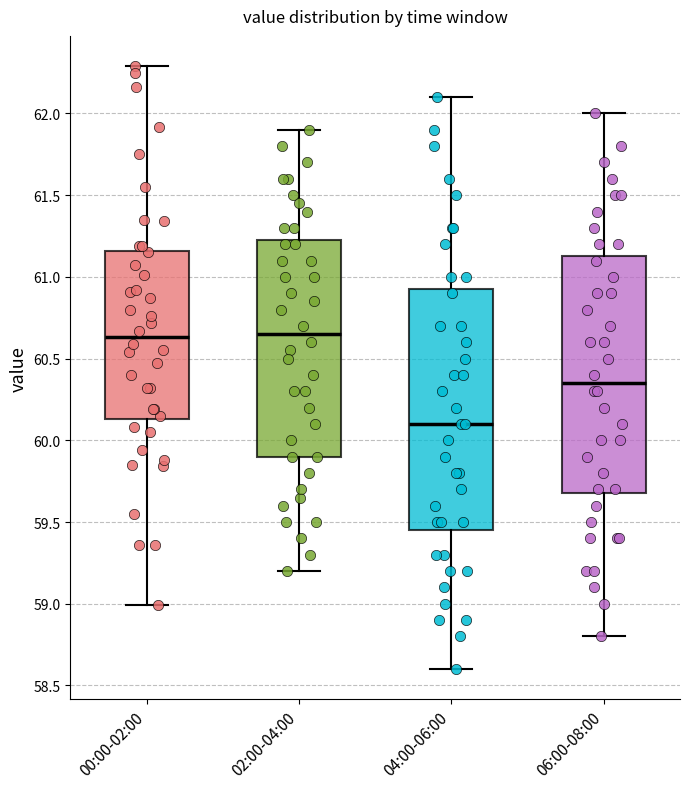

Which box's median line is the lowest?

04:00-06:00